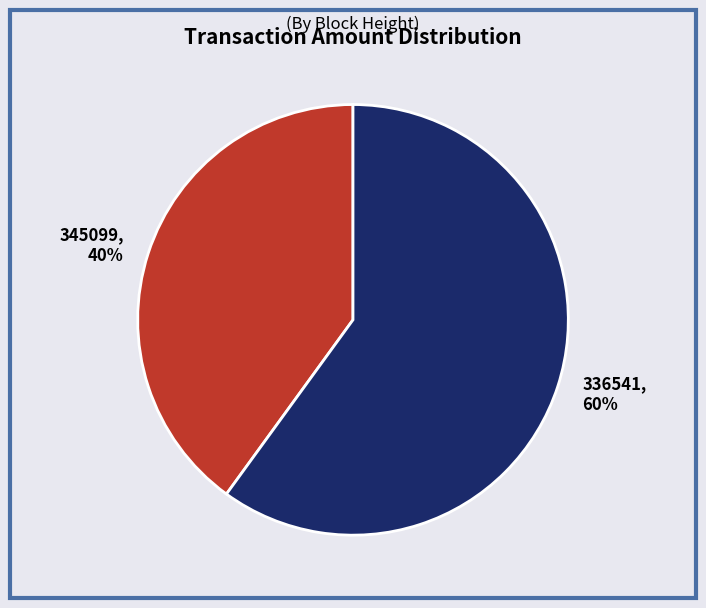

Is there a majority slice in this chart?

Yes